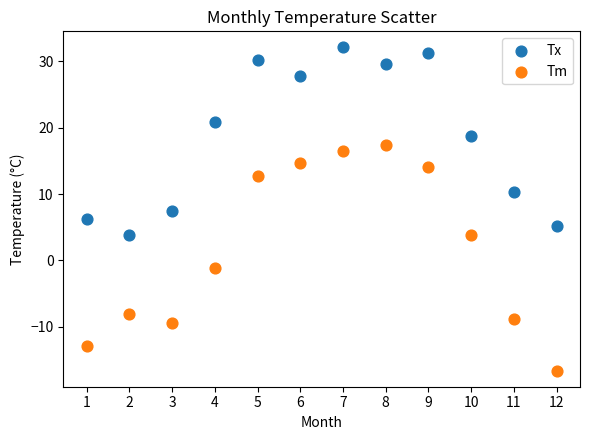

Which series has the widest spread of Y values?

Tm